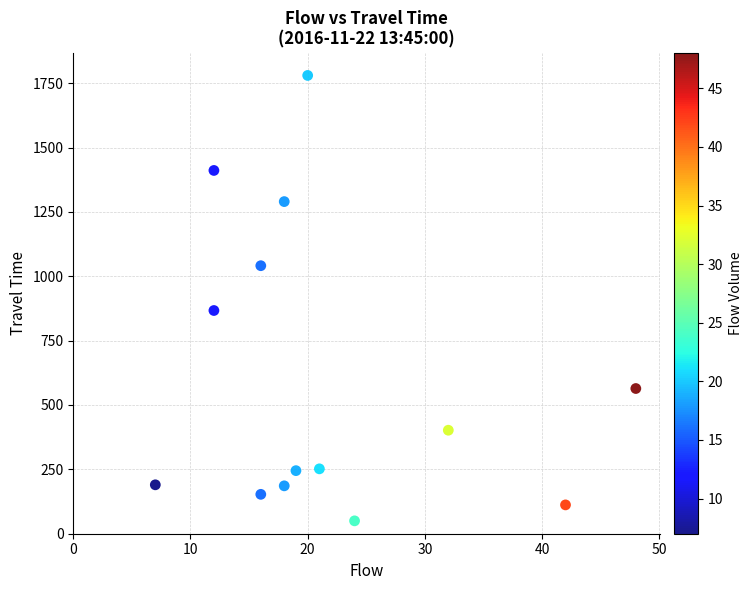

What is the range of X values (max minus min)?

41